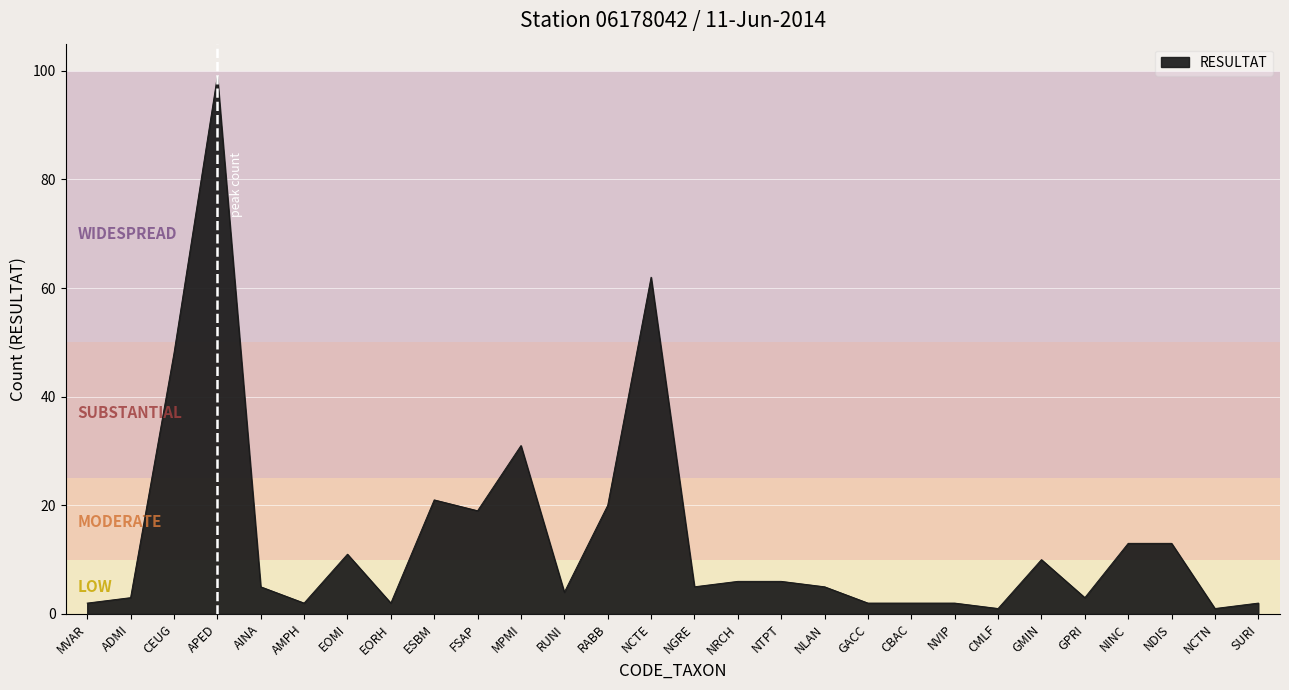

What is the ratio of the value at GMIN to the value at NINC?

0.8